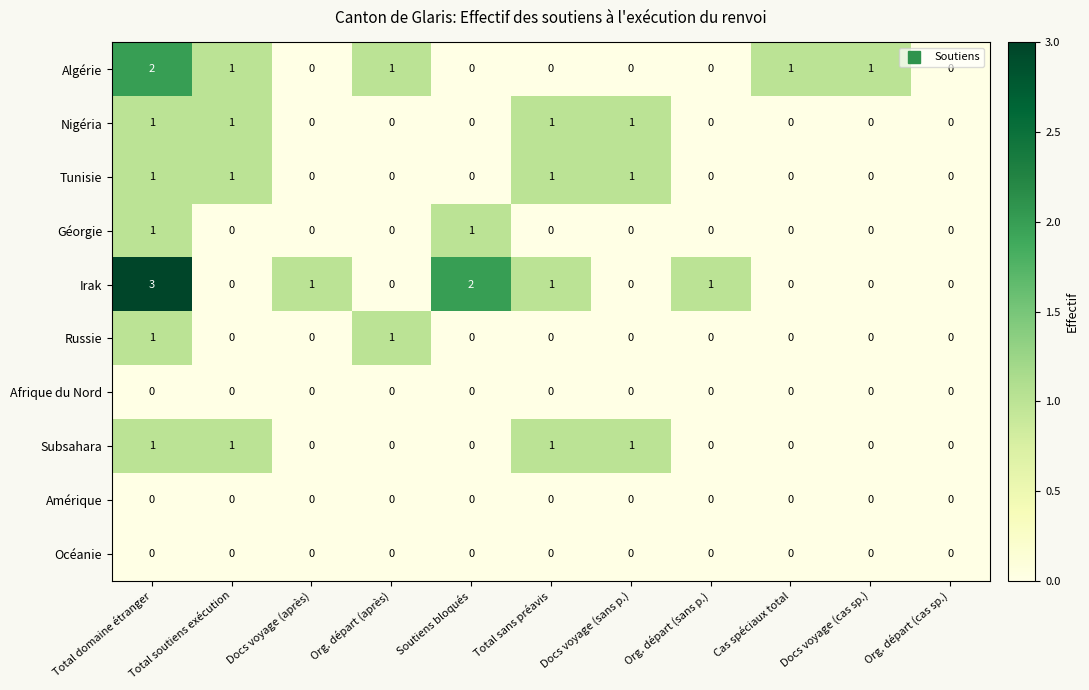

Between Total domaine étranger and Org. départ (cas sp.), which series saw the biggest shift?

Irak